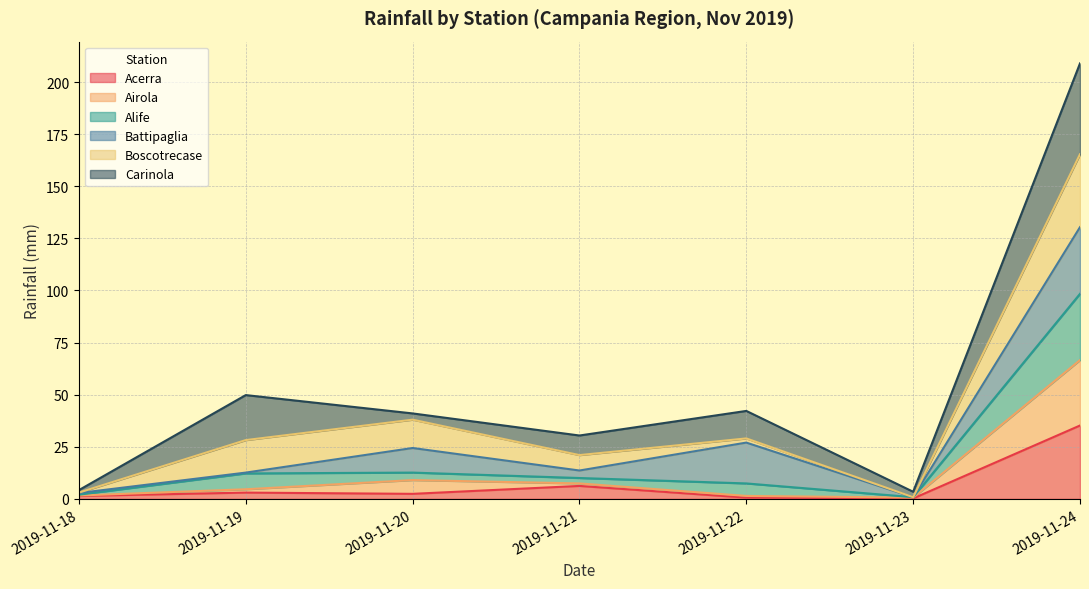

Which category has the highest value in the Acerra series?

2019-11-24